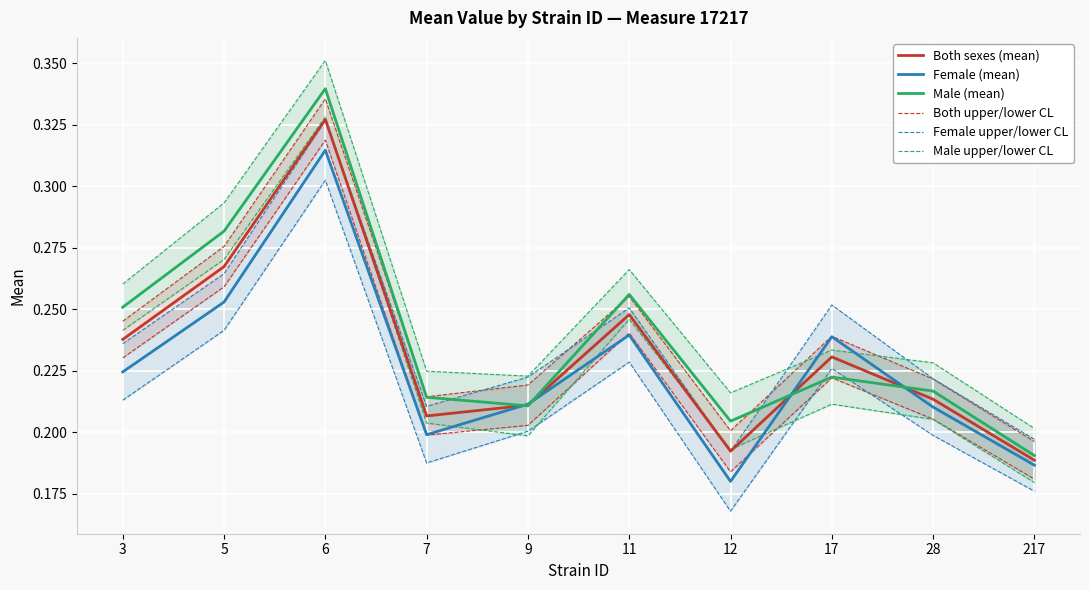

At which category does Female (mean) reach its first local peak?

6